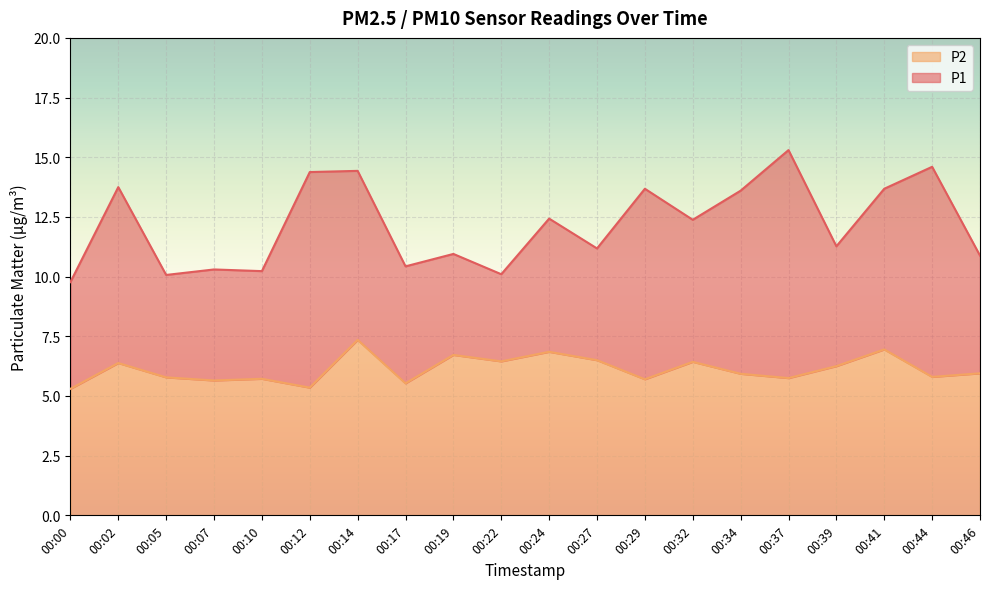

What is the total value across all series at 00:44?

14.6